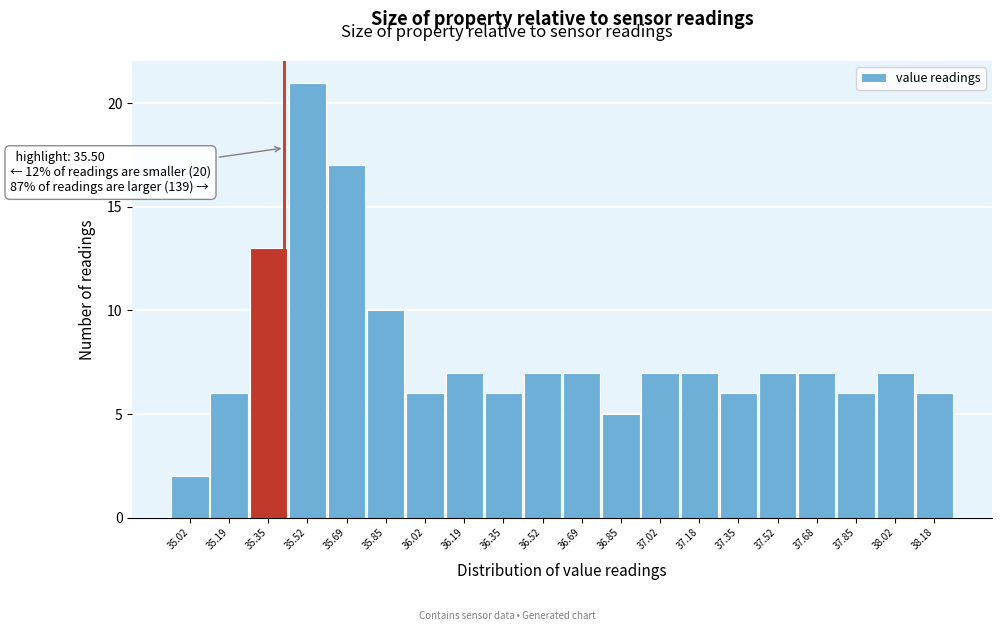

Reading right to left, what are all the values shown in this chart?

6	7	6	7	7	6	7	7	5	7	7	6	7	6	10	17	21	13	6	2